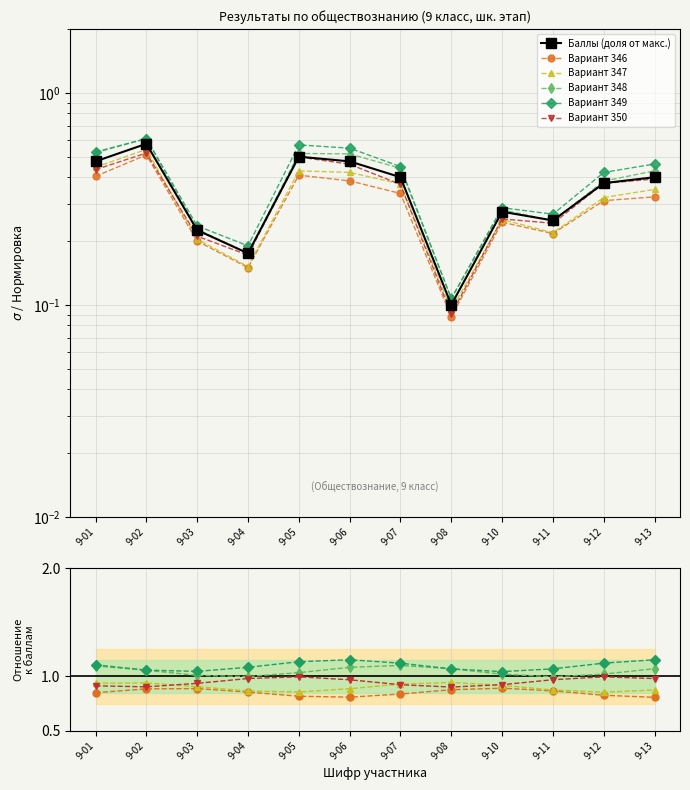

At how many categories does at least one series exceed 0?

12